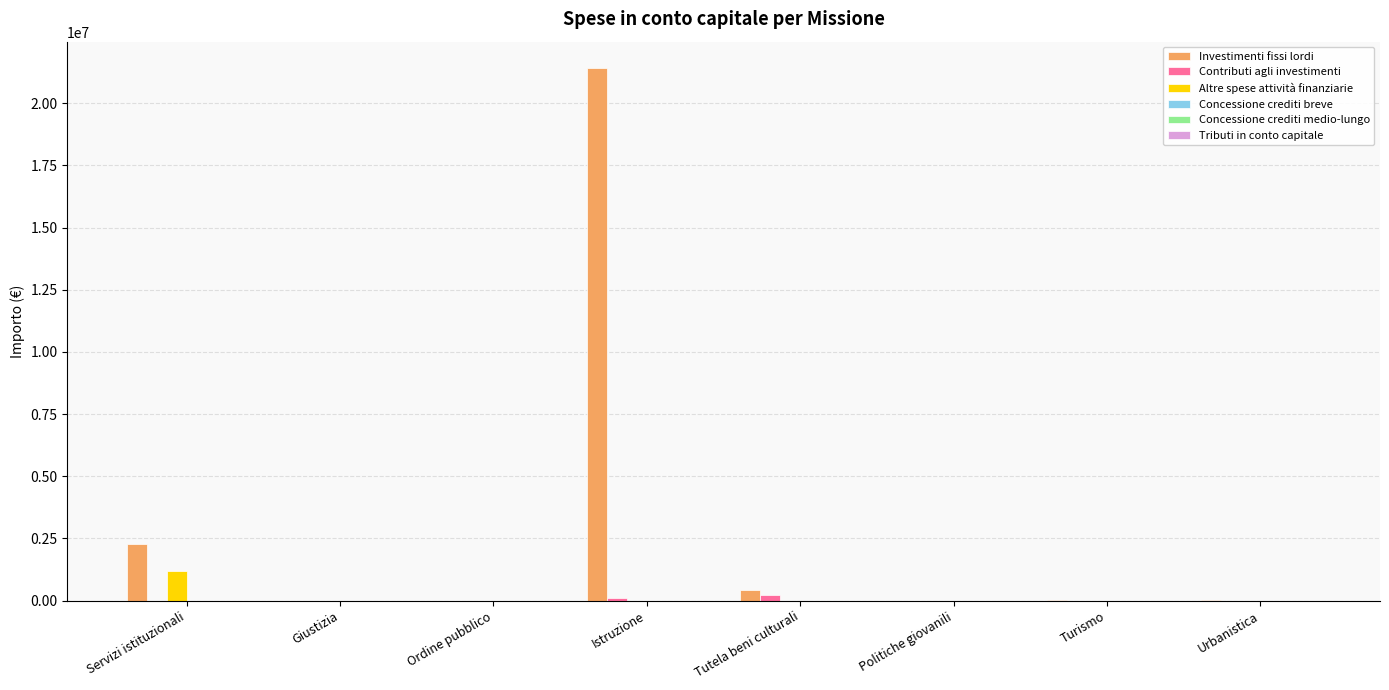

At which label does Investimenti fissi lordi reach its peak?

Istruzione